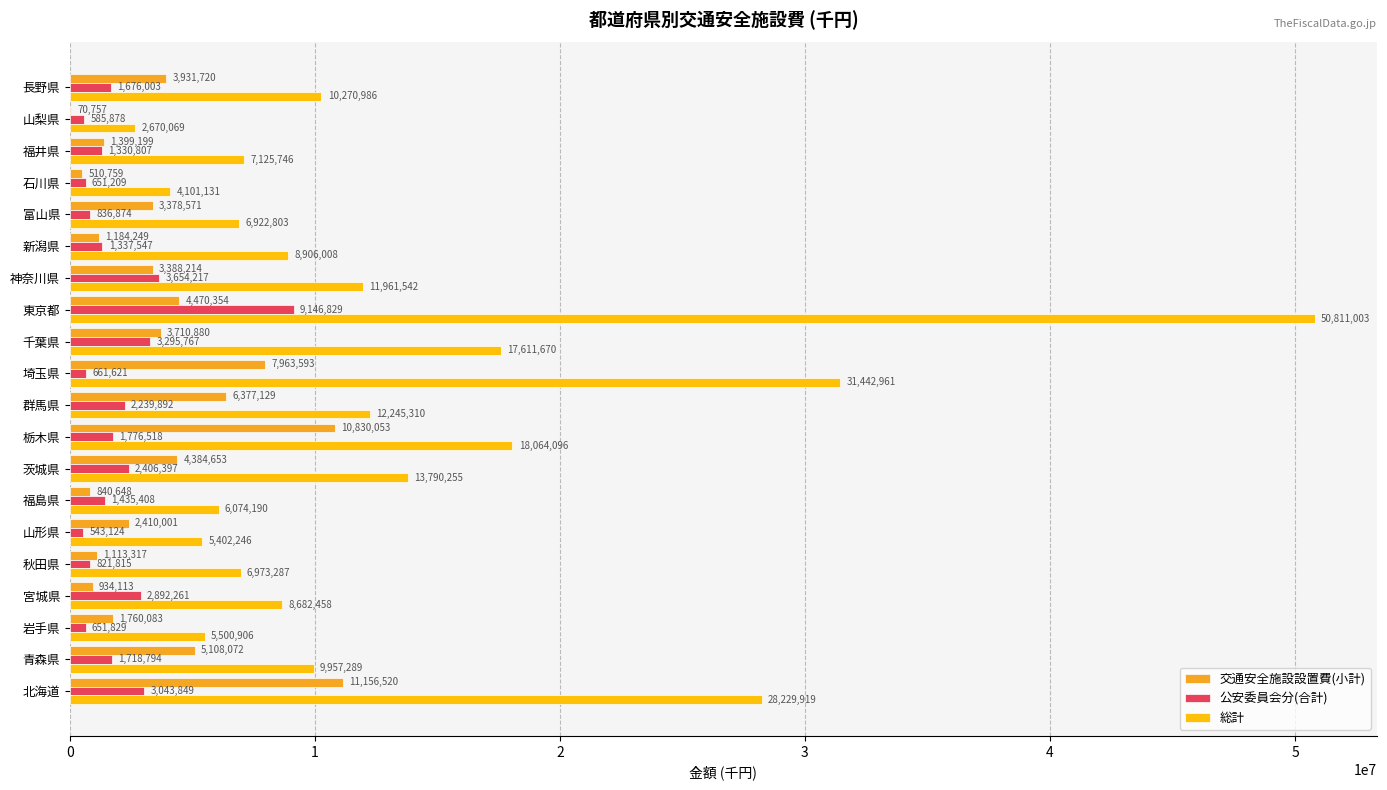

Is the value of 公安委員会分(合計) at 青森県 greater than the value of 交通安全施設設置費(小計) at 千葉県?

No